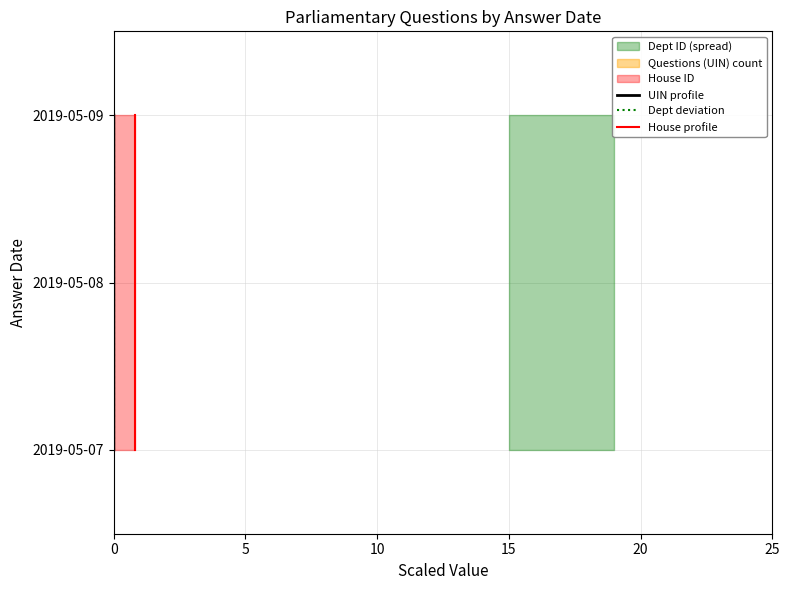

True or false: UIN profile has a value of 2 at 10.

True